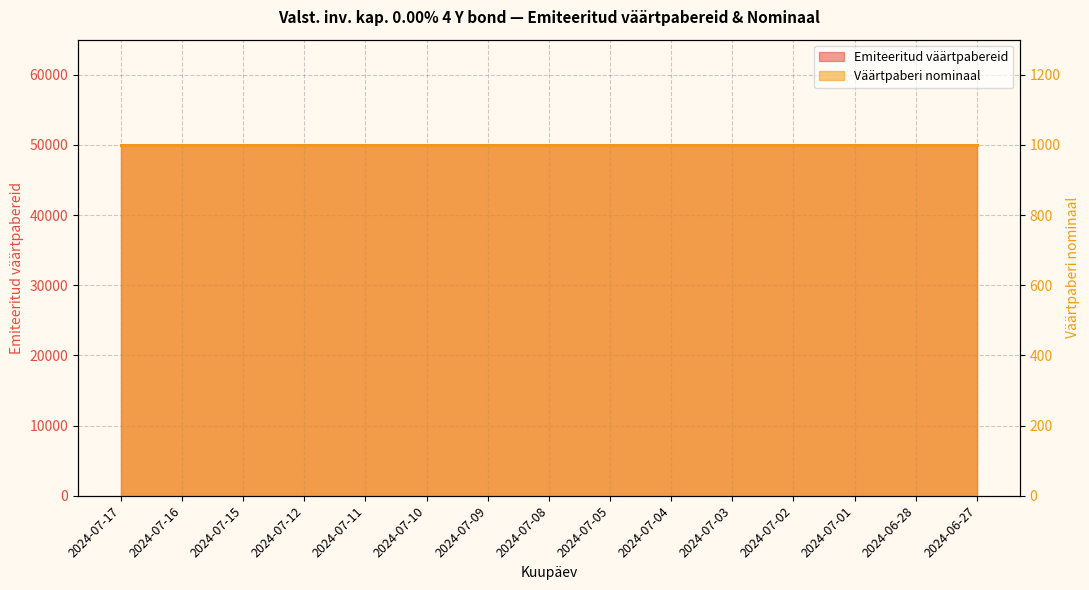

True or false: Väärtpaberi nominaal and Emiteeritud väärtpabereid cross at least once.

False